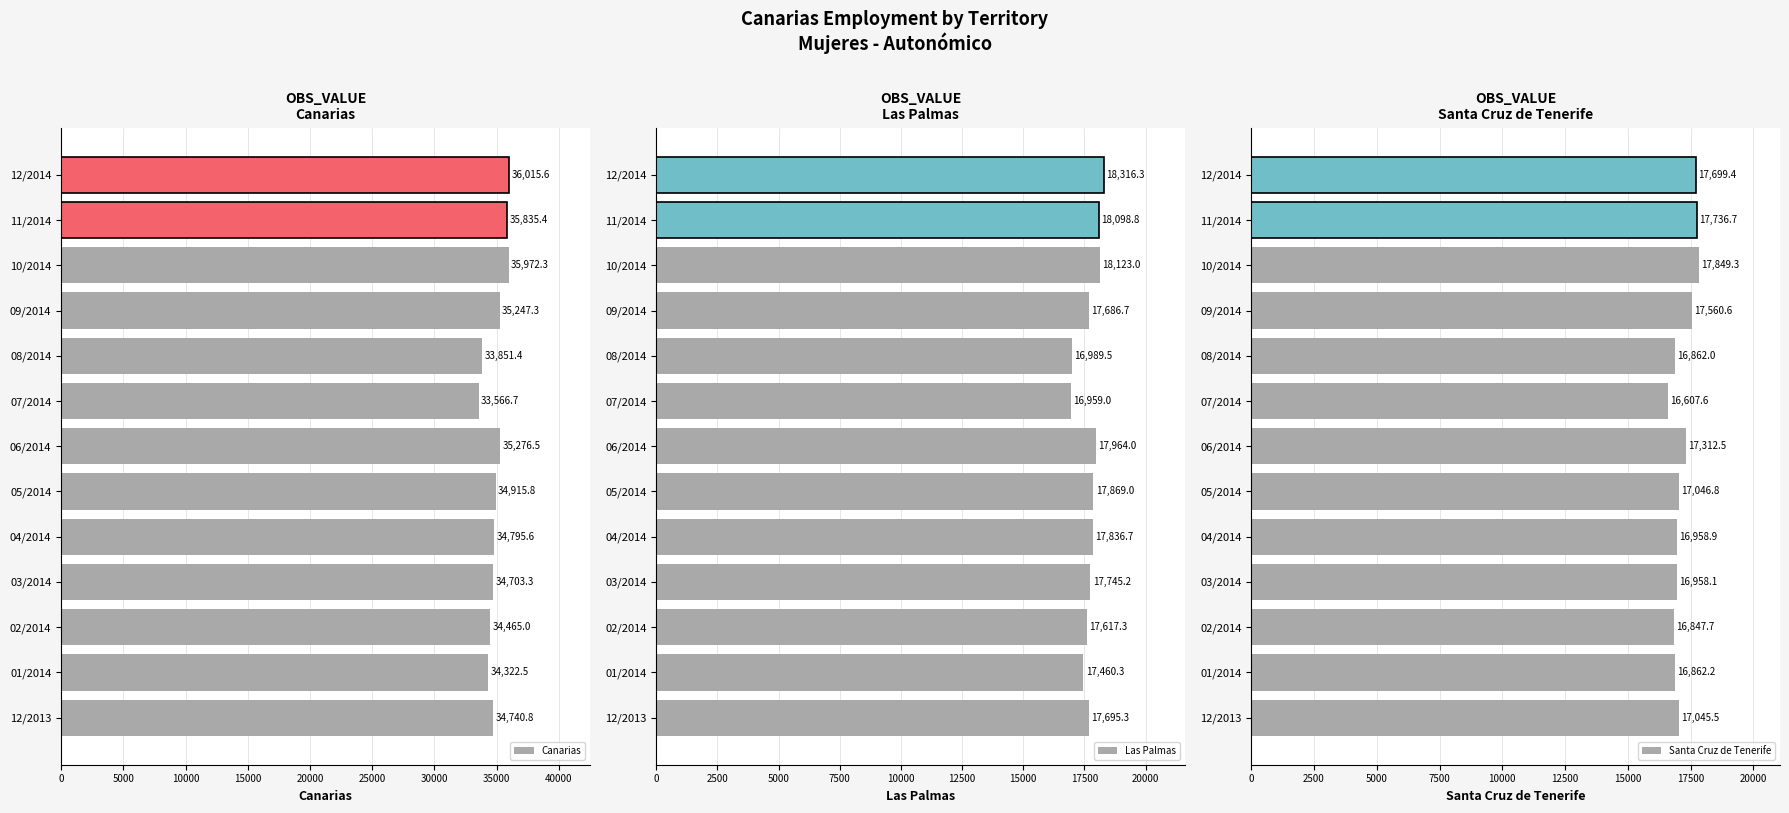

Rank the series by their maximum value, from lowest to highest.

Santa Cruz de Tenerife, Las Palmas, Canarias